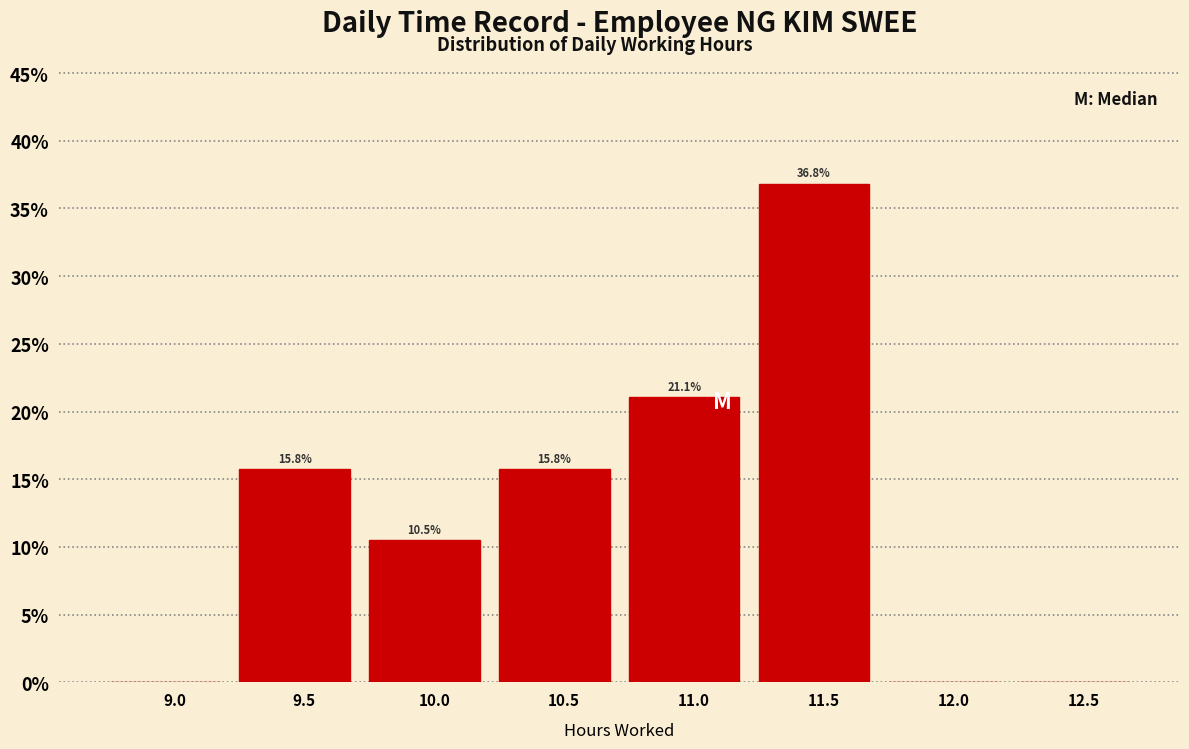

Reading left to right, what are all the values shown in this chart?

9.0=0.0	9.5=15.8	10.0=10.5	10.5=15.8	11.0=21.1	11.5=36.8	12.0=0.0	12.5=0.0